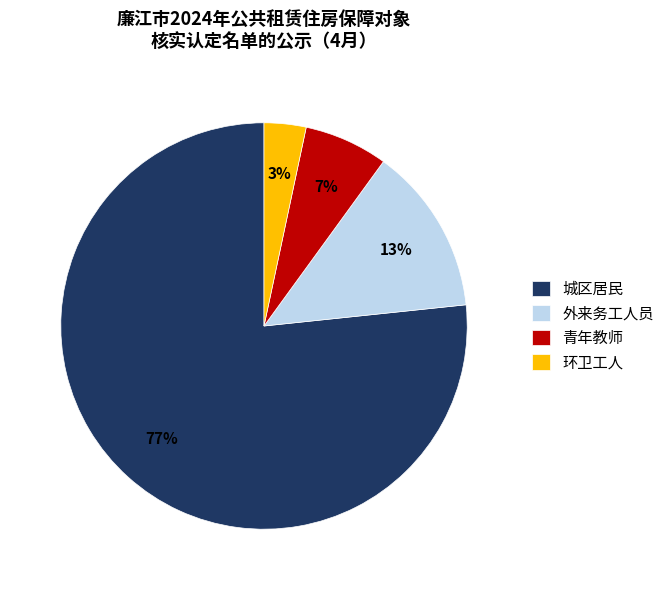

Is the sum of 环卫工人 and 外来务工人员 greater than half?

No